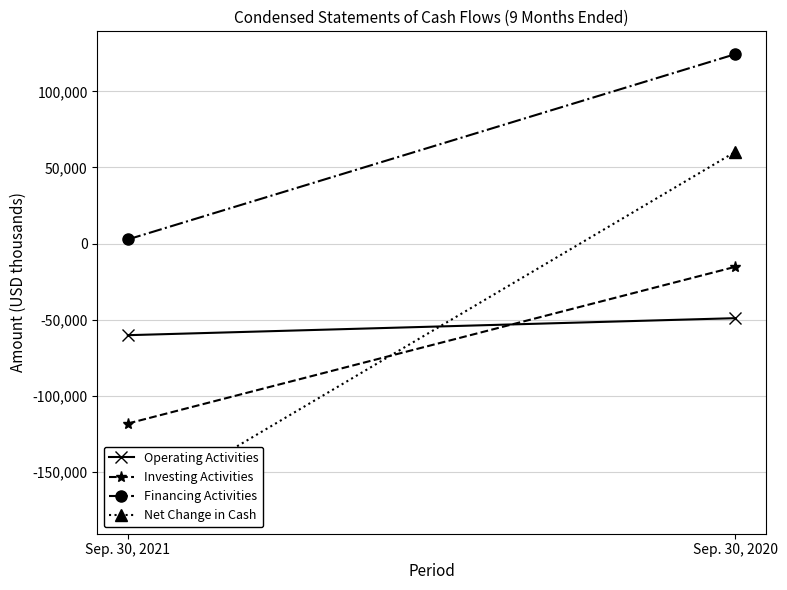

Reading left to right, extract all data points from this chart.

Operating Activities: -60099	-48923
Investing Activities: -118096	-15203
Financing Activities: 2750	124393
Net Change in Cash: -175445	60267